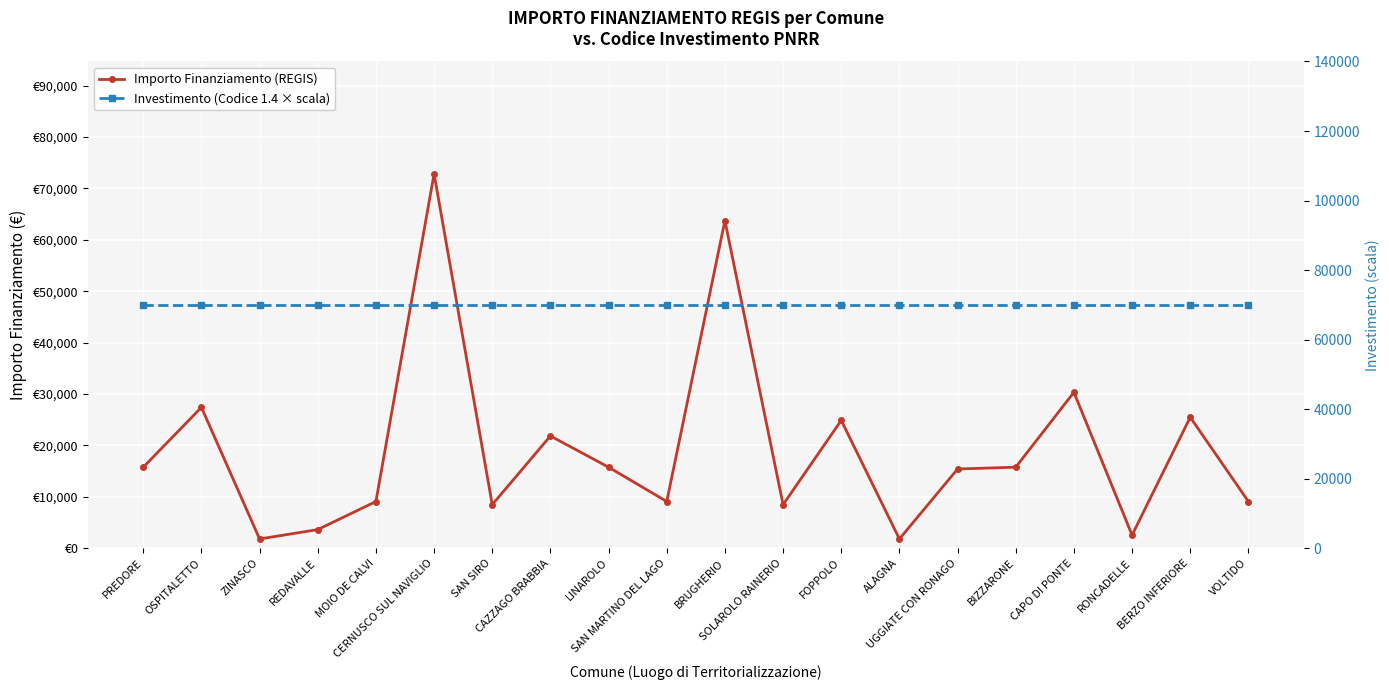

True or false: Investimento (Codice 1.4 × scala) has more than 0 points higher than both neighbors.

False